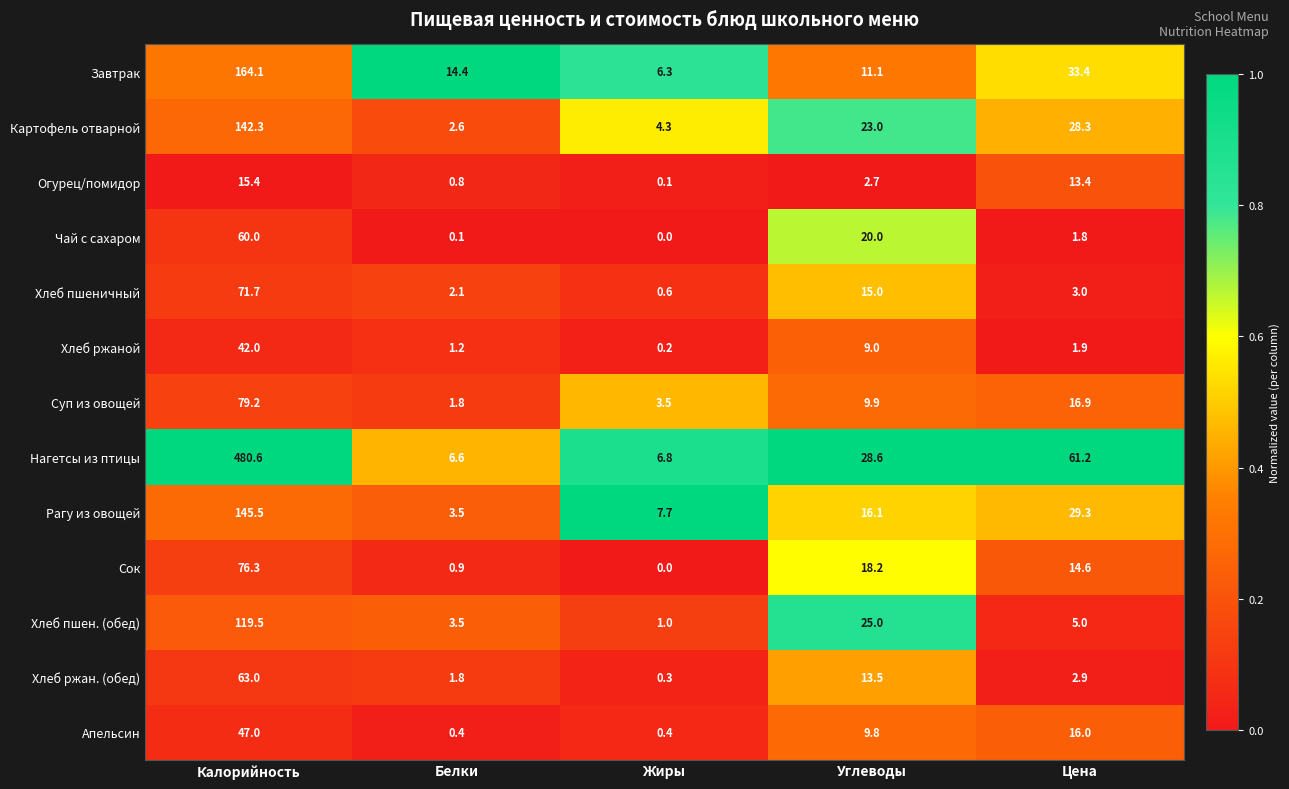

List the series in order of their peak value, highest first.

Нагетсы из птицы, Завтрак, Рагу из овощей, Картофель отварной, Хлеб пшен. (обед), Суп из овощей, Сок, Хлеб пшеничный, Хлеб ржан. (обед), Чай с сахаром, Апельсин, Хлеб ржаной, Огурец/помидор